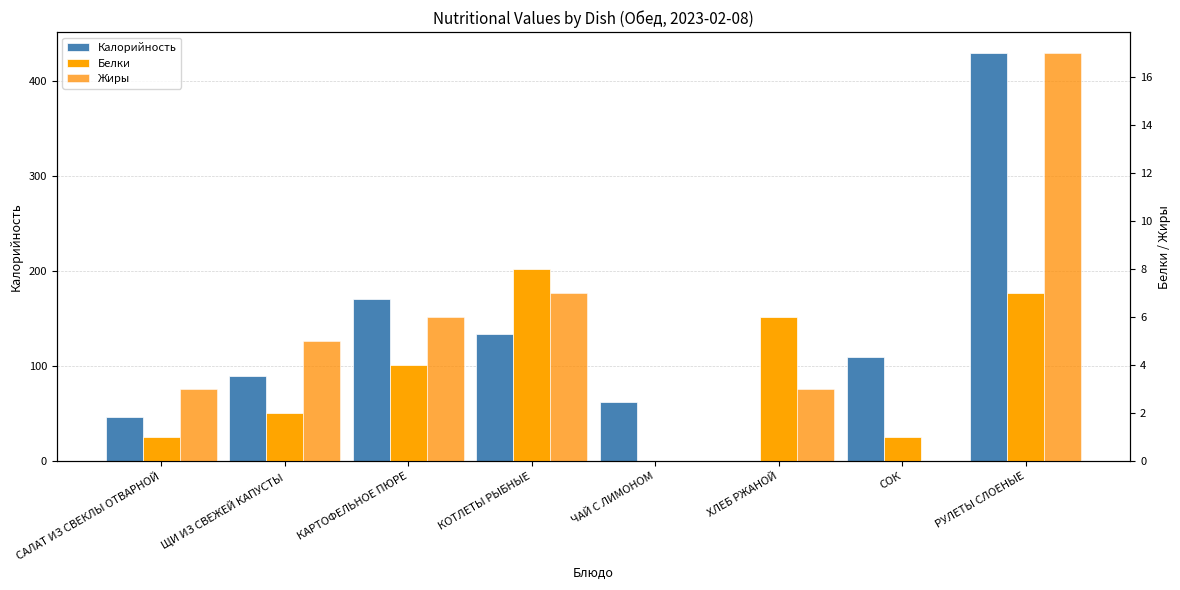

List the series in order of their peak value, lowest first.

Белки, Жиры, Калорийность